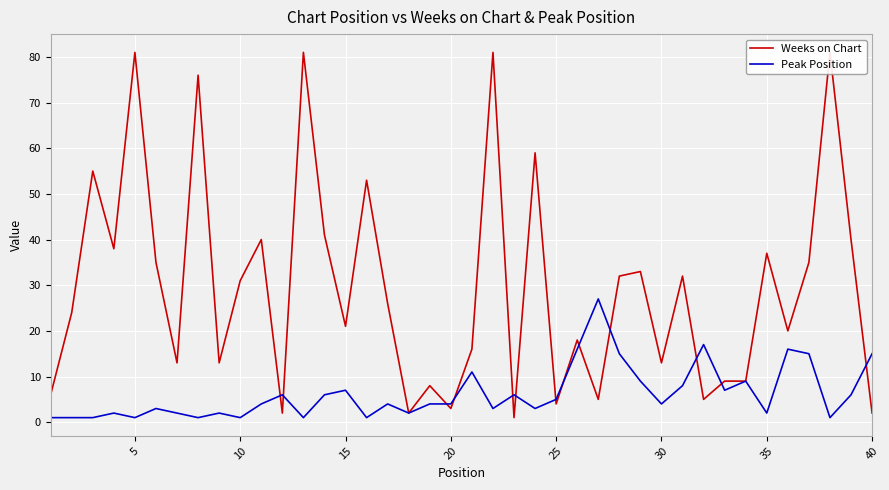

How many values in the Peak Position series are below 4?

17